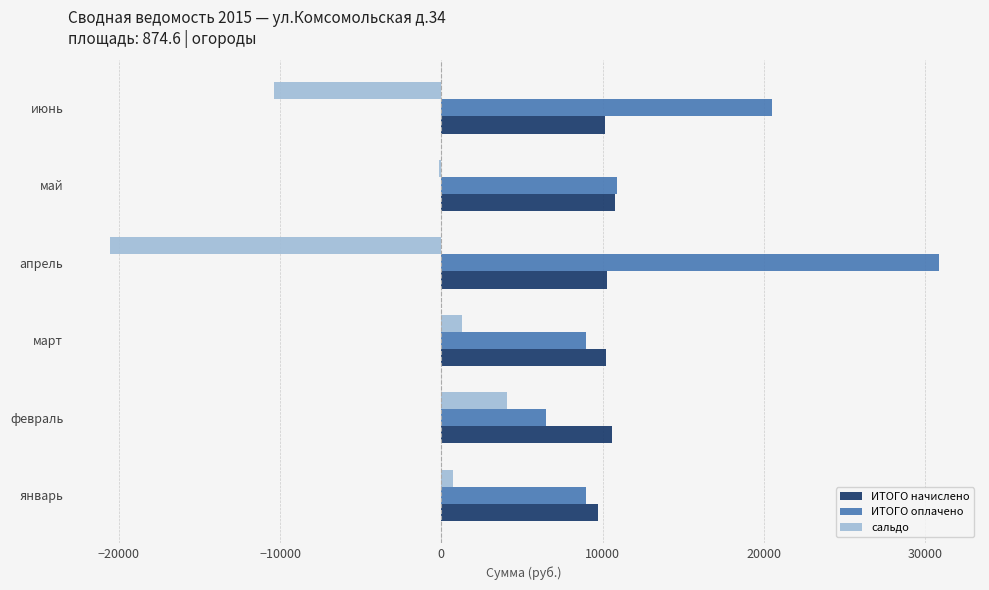

What is the total value across all series at апрель?

20520.9